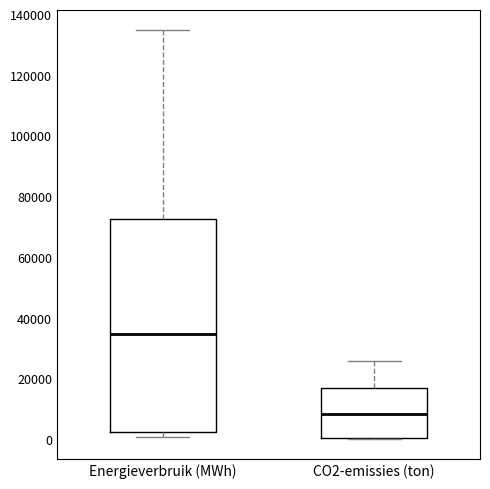

Where is the upper edge of the box for CO2-emissies (ton) on the y-axis? The values are not printed on the chart, so give them approximately, as read against the axis.

18000